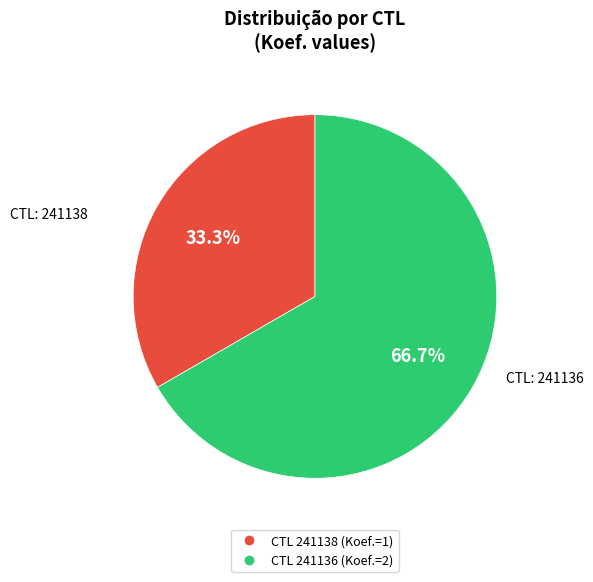

Is there a majority slice in this chart?

Yes